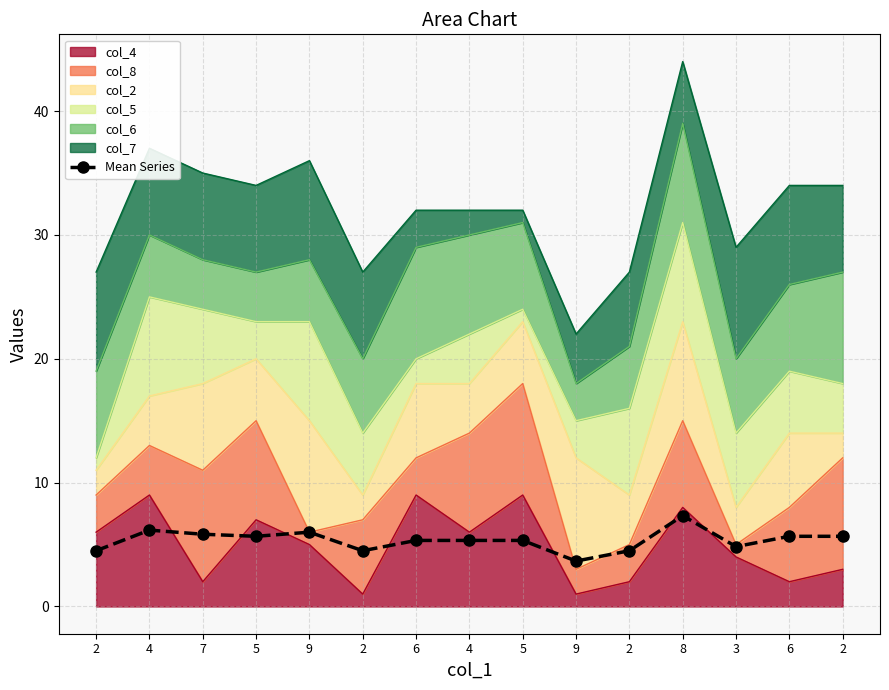

What is the sum of all values?

80.3